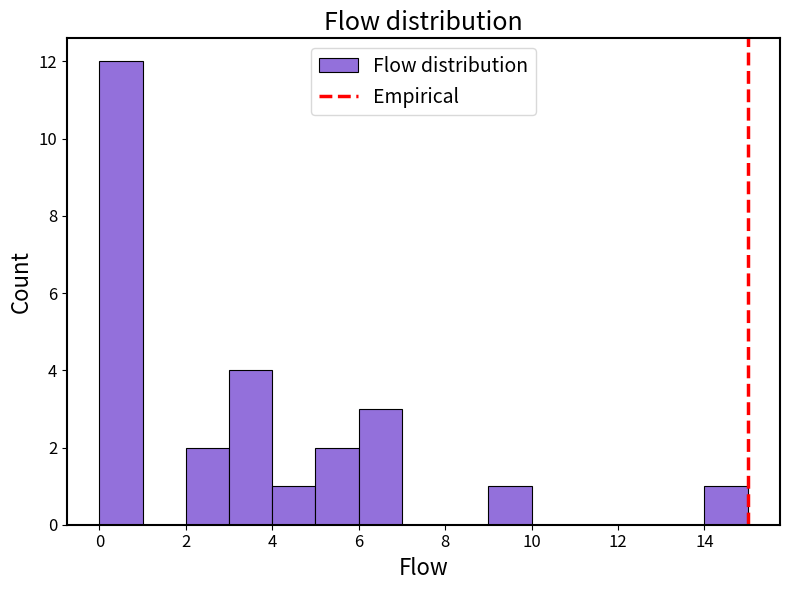

What is the height of the bar covering 2 to 3 on the x-axis? The values are not printed on the chart, so give them approximately, as read against the axis.

2